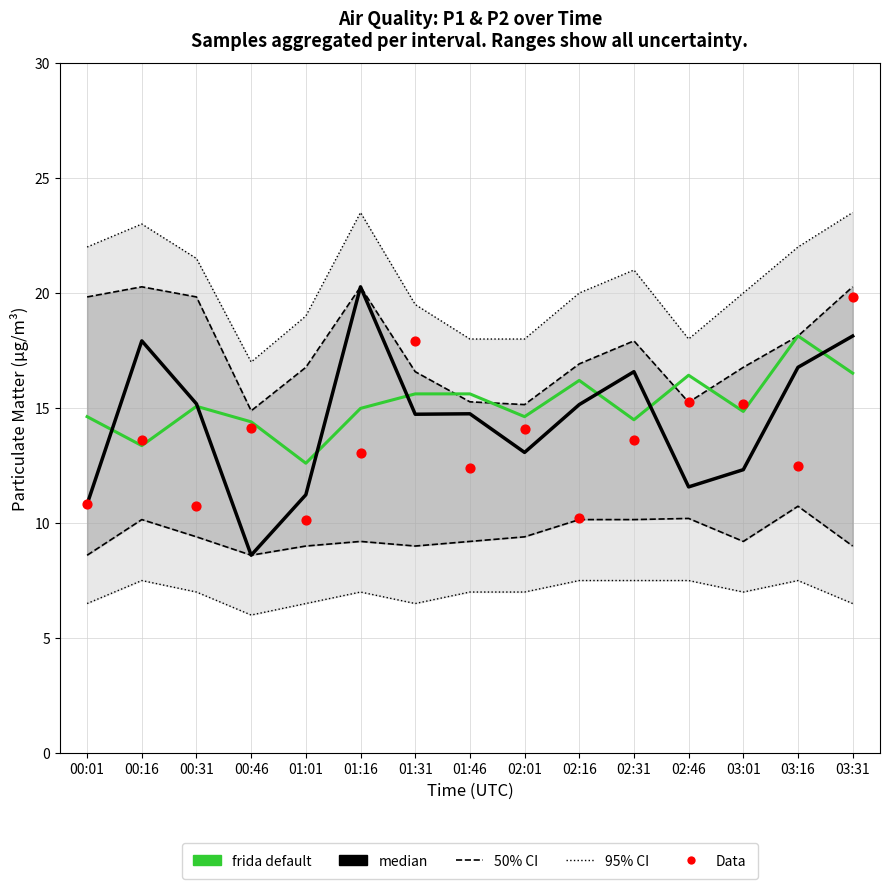

Is the value of 50% CI at 00:46 greater than the value of median at 00:31?

No